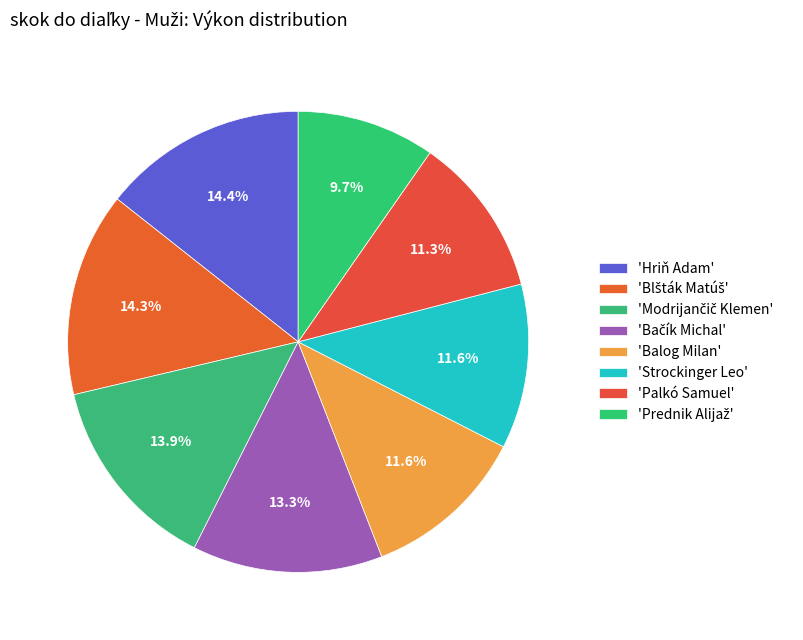

Rank the categories by value from highest to lowest.

Hriň Adam, Blšták Matúš, Modrijančič Klemen, Bačík Michal, Balog Milan, Strockinger Leo, Palkó Samuel, Prednik Alijaž